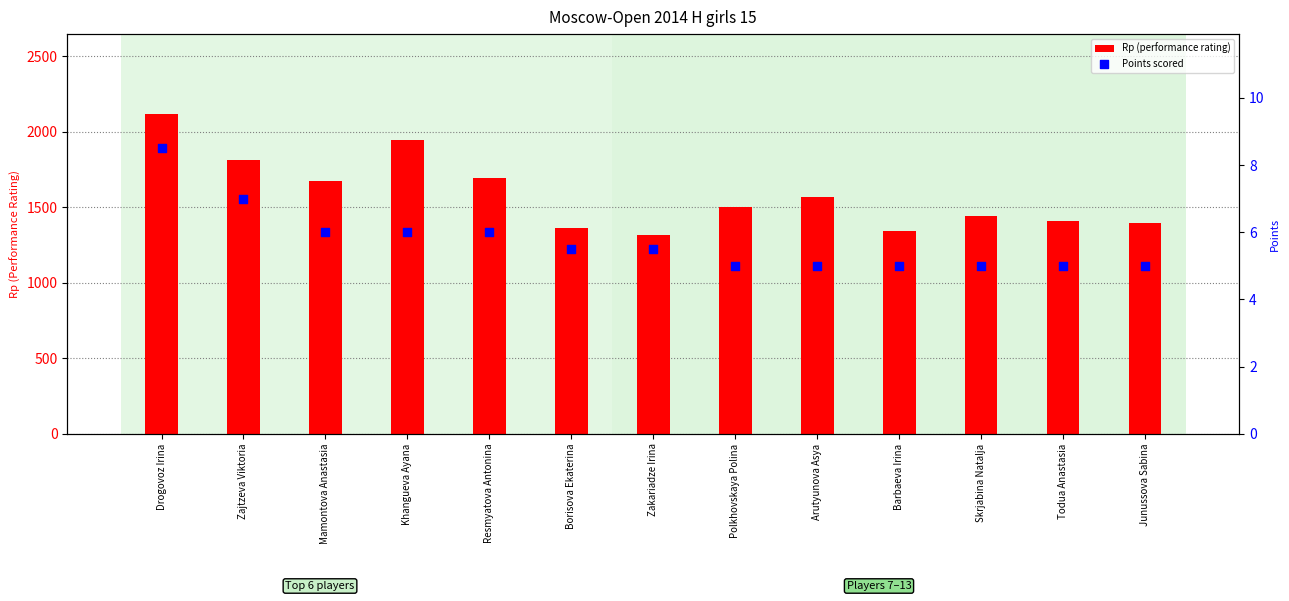

At which category is the sum across all series the highest?

Drogovoz Irina